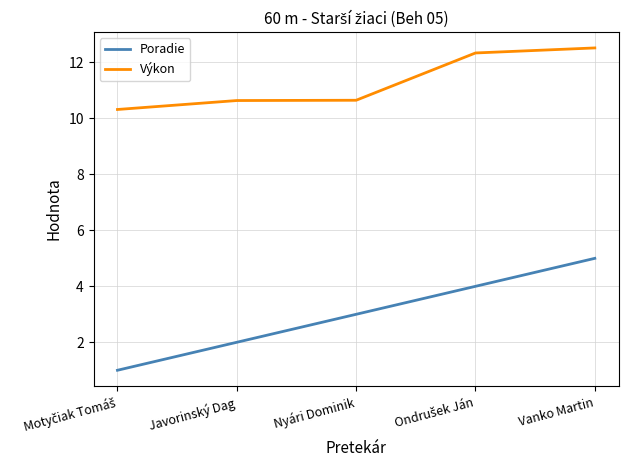

List the series in order of their peak value, highest first.

Výkon, Poradie